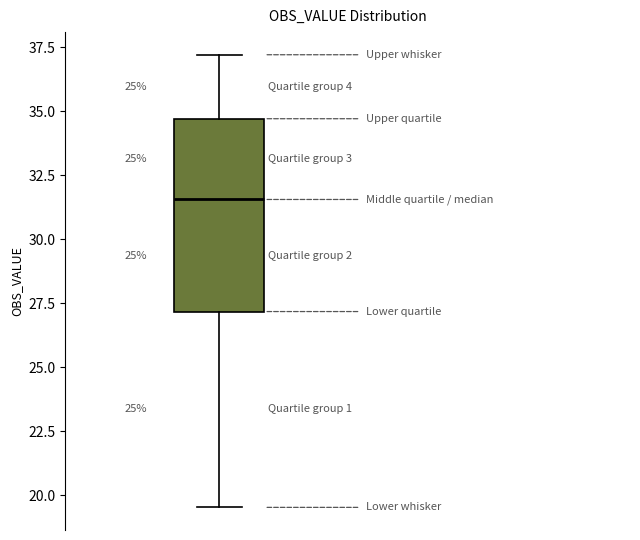

Transcribe this box plot: give where the median line is, the range the box spans, and where the two whiskers end, as read against the y-axis. The values are not printed on the chart, so give them approximately, as read against the axis.

median 31.5, box 27.0 to 34.5, whiskers 19.5 to 37.0